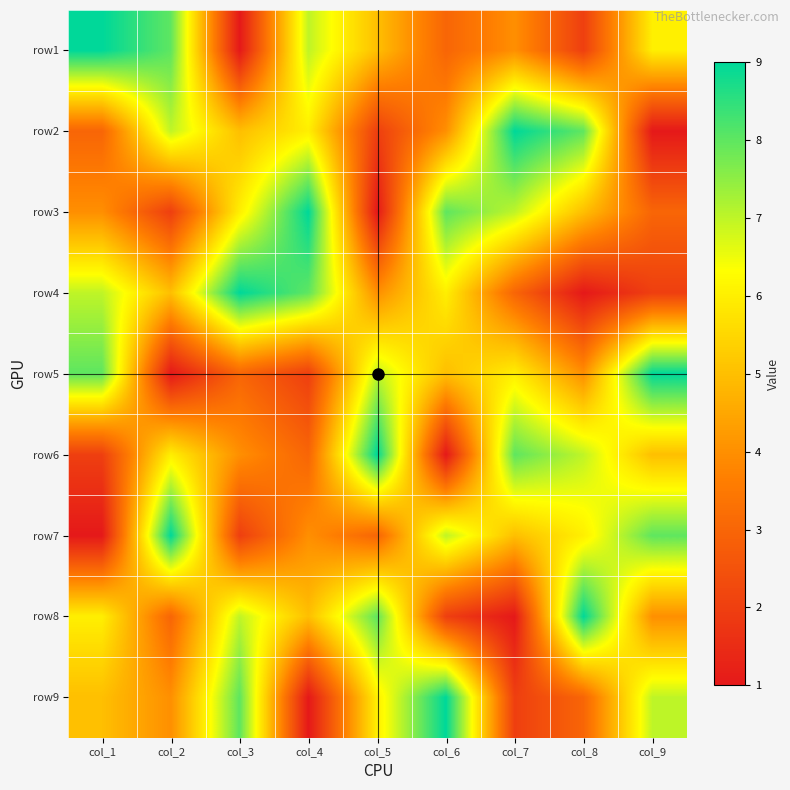

At col_9, list the series in order from largest to smallest.

row5, row7, row9, row1, row6, row8, row3, row4, row2